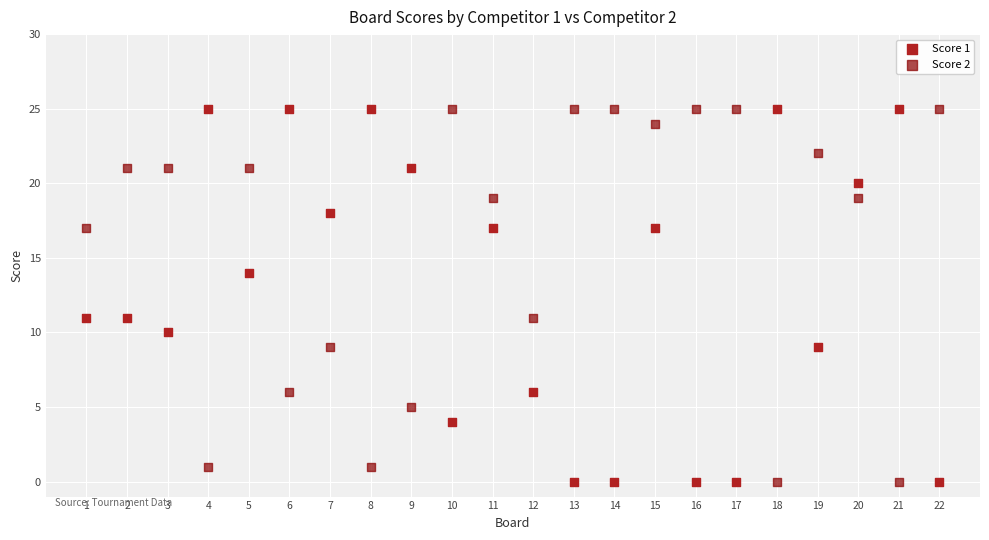

Across all data points, what is the range of X values (max minus min)?

21